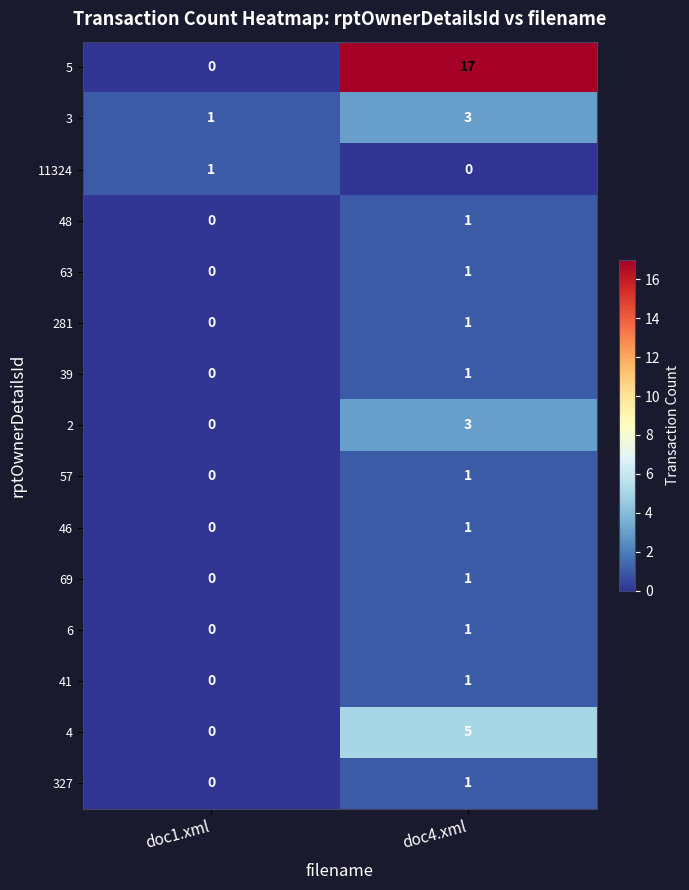

Rank the categories by 57 value from lowest to highest.

doc1.xml, doc4.xml